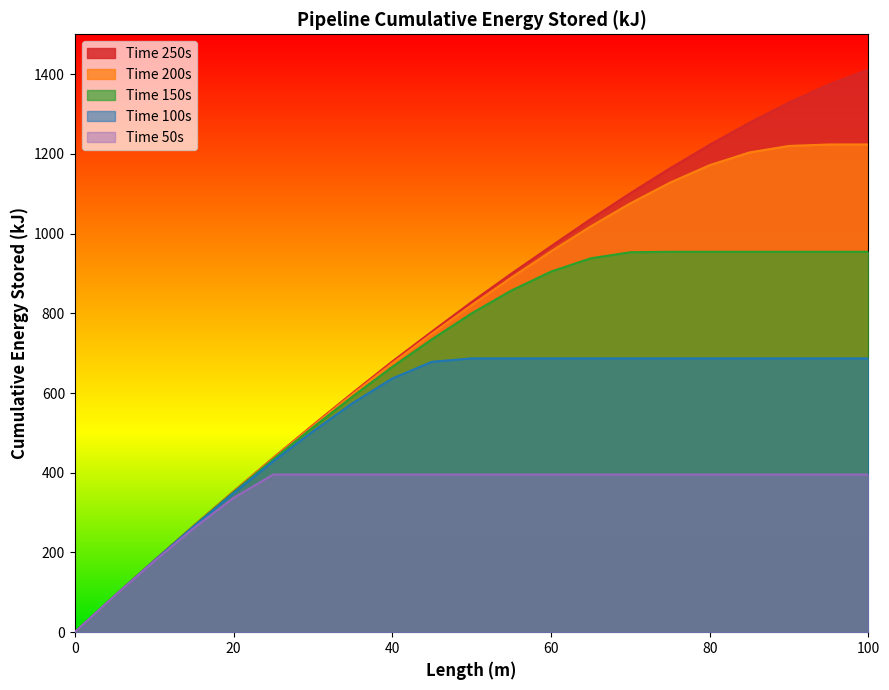

Which category has the highest value in the Time 50s series?

25